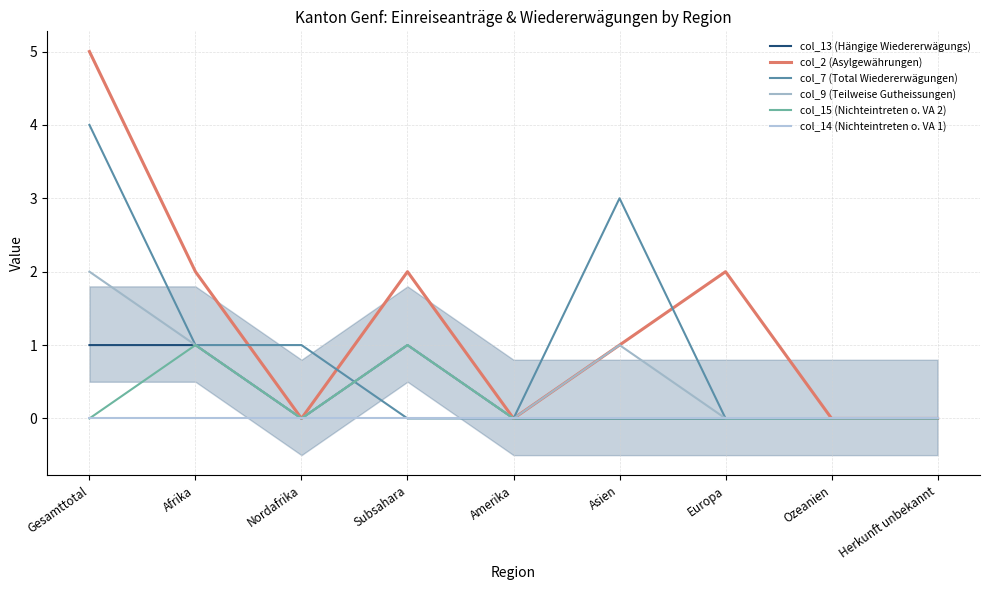

At which category does the chart reach its peak across all series?

Gesamttotal